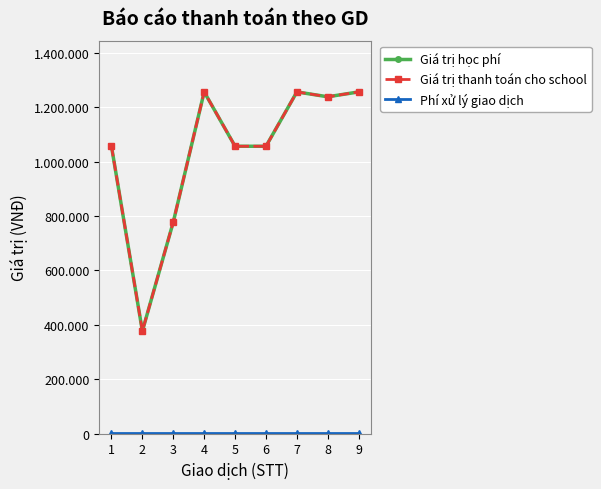

Reading left to right, list all the values displayed in this chart.

Giá trị học phí: 1=1057000	2=377000	3=778000	4=1257000	5=1057000	6=1057000	7=1257000	8=1239000	9=1257000
Giá trị thanh toán cho school: 1=1057000	2=377000	3=778000	4=1257000	5=1057000	6=1057000	7=1257000	8=1239000	9=1257000
Phí xử lý giao dịch: 1=3300	2=3300	3=3300	4=3300	5=3300	6=3300	7=3300	8=3300	9=3300